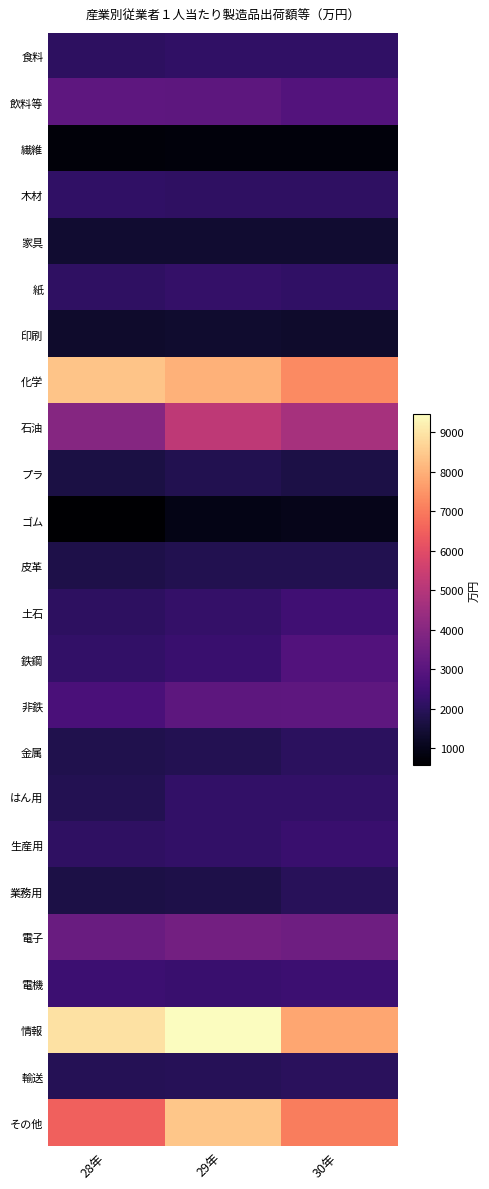

At which category is the sum across all series the highest?

29年